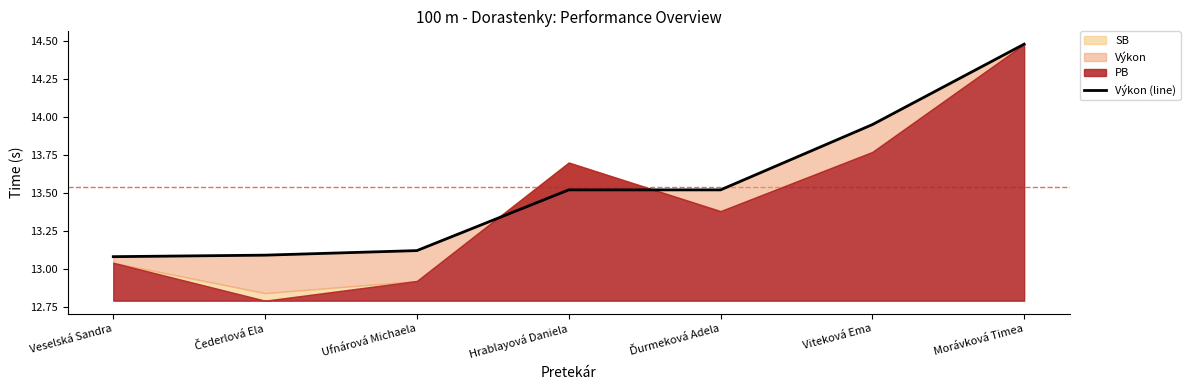

Is it true that the value at Ďurmeková Adela is 13.5?

True